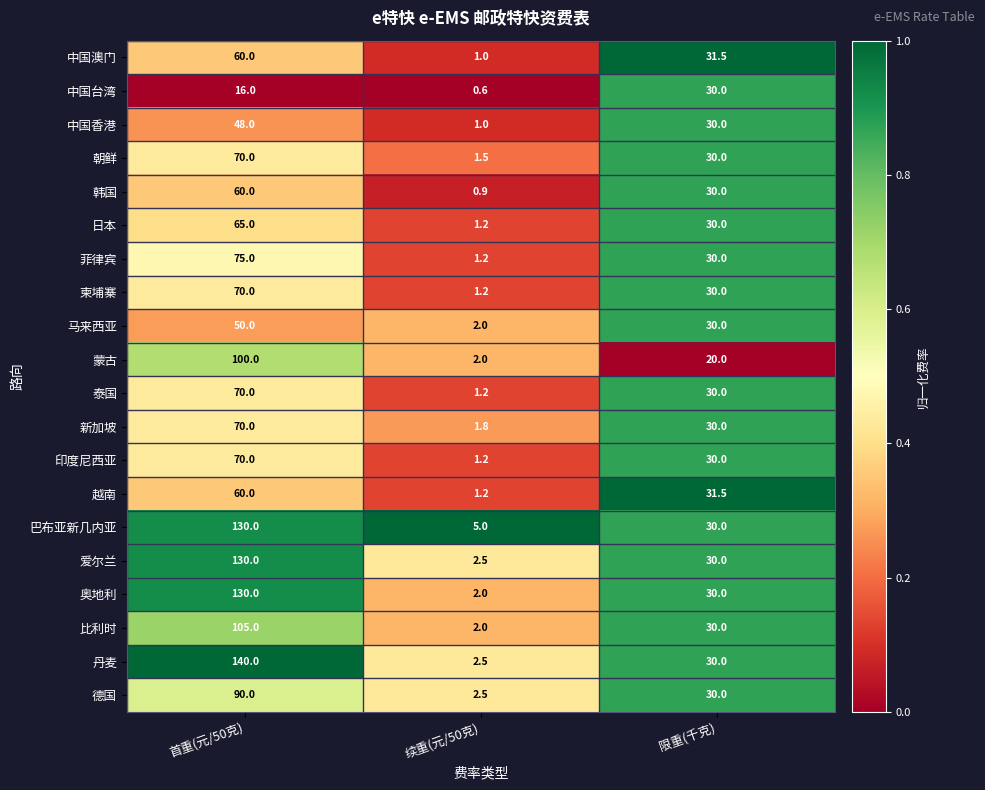

Is it true that 蒙古 equals 20.0 at 限重(千克)?

True